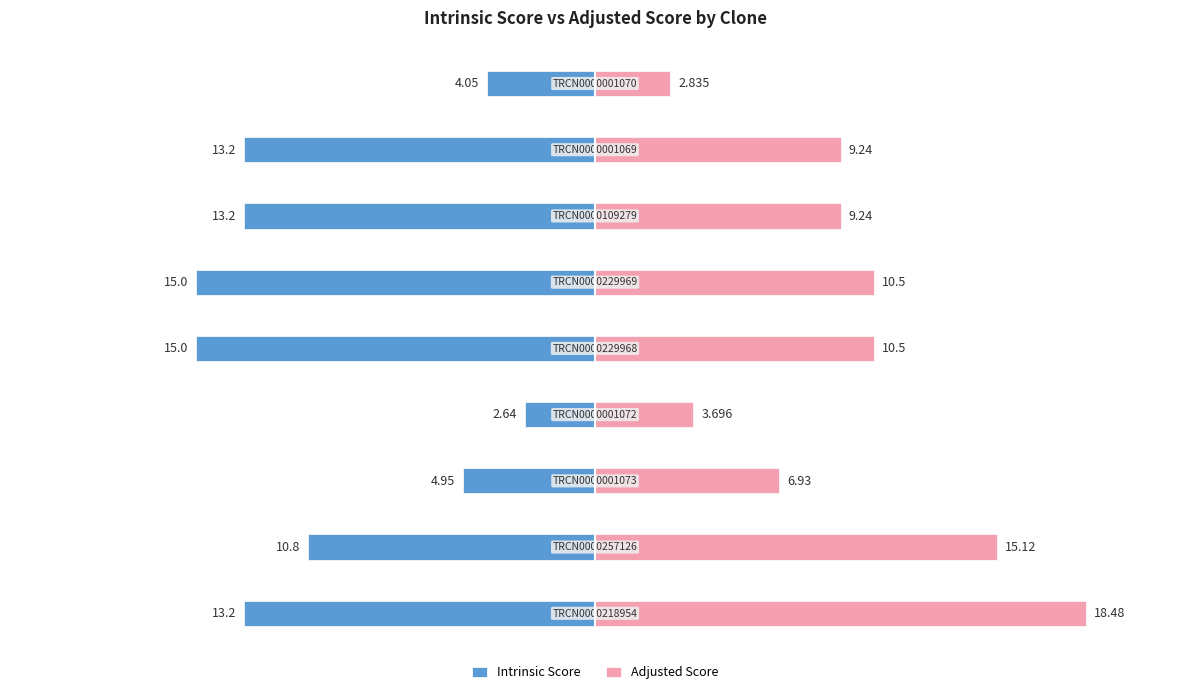

Reading left to right, list all the values displayed in this chart.

Intrinsic Score: −25=-13.2	−20=-10.8	−15=-5.0	−10=-2.6	−5=-15.0	0=-15.0	5=-13.2	10=-13.2	15=-4.0
Adjusted Score: −25=18.5	−20=15.1	−15=6.9	−10=3.7	−5=10.5	0=10.5	5=9.2	10=9.2	15=2.8